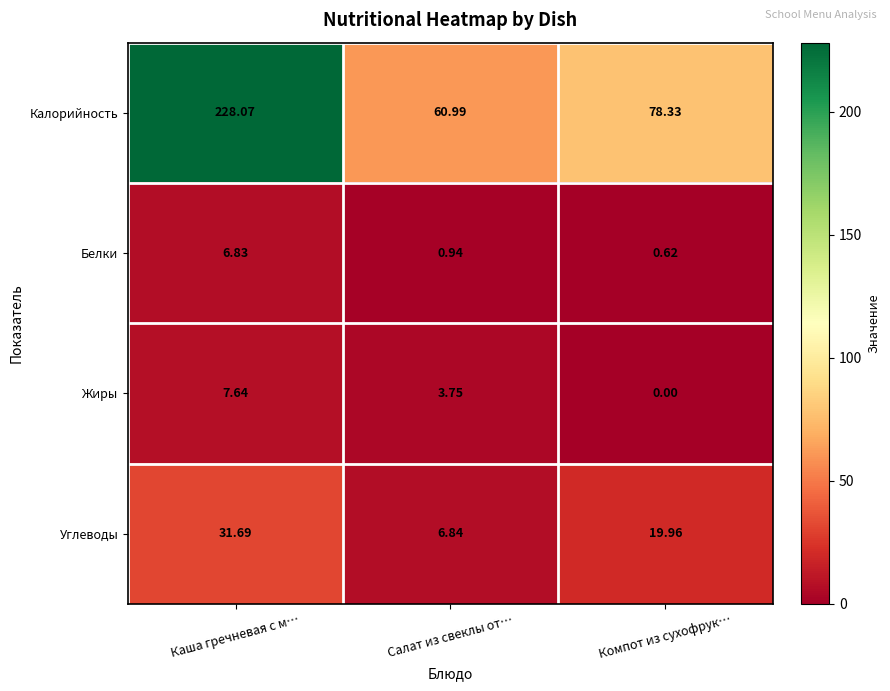

Rank the categories by Калорийность value from lowest to highest.

Салат из свеклы от…, Компот из сухофрук…, Каша гречневая с м…